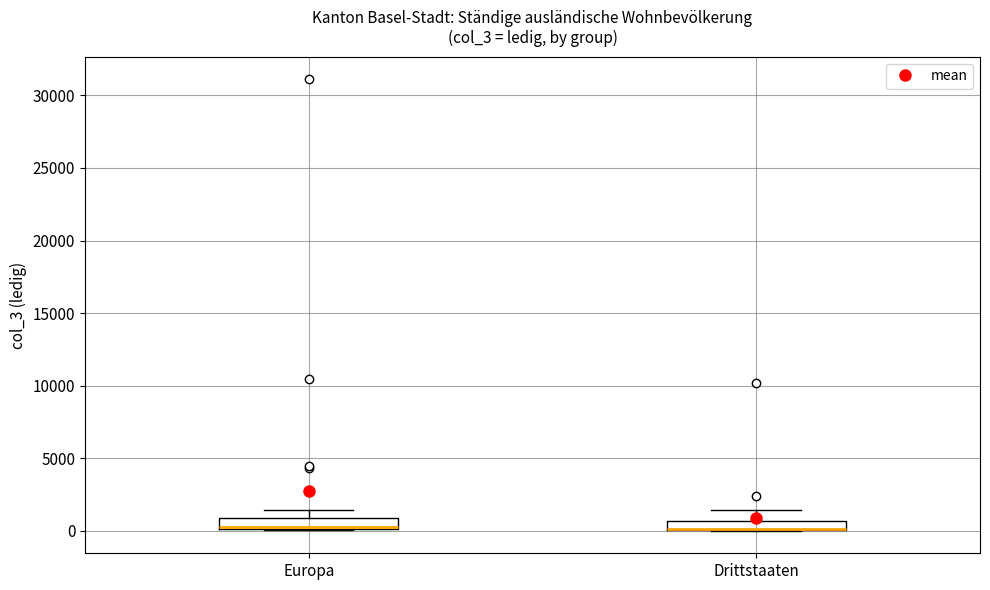

Where is the upper edge of the box for Europa on the y-axis? The values are not printed on the chart, so give them approximately, as read against the axis.

1000